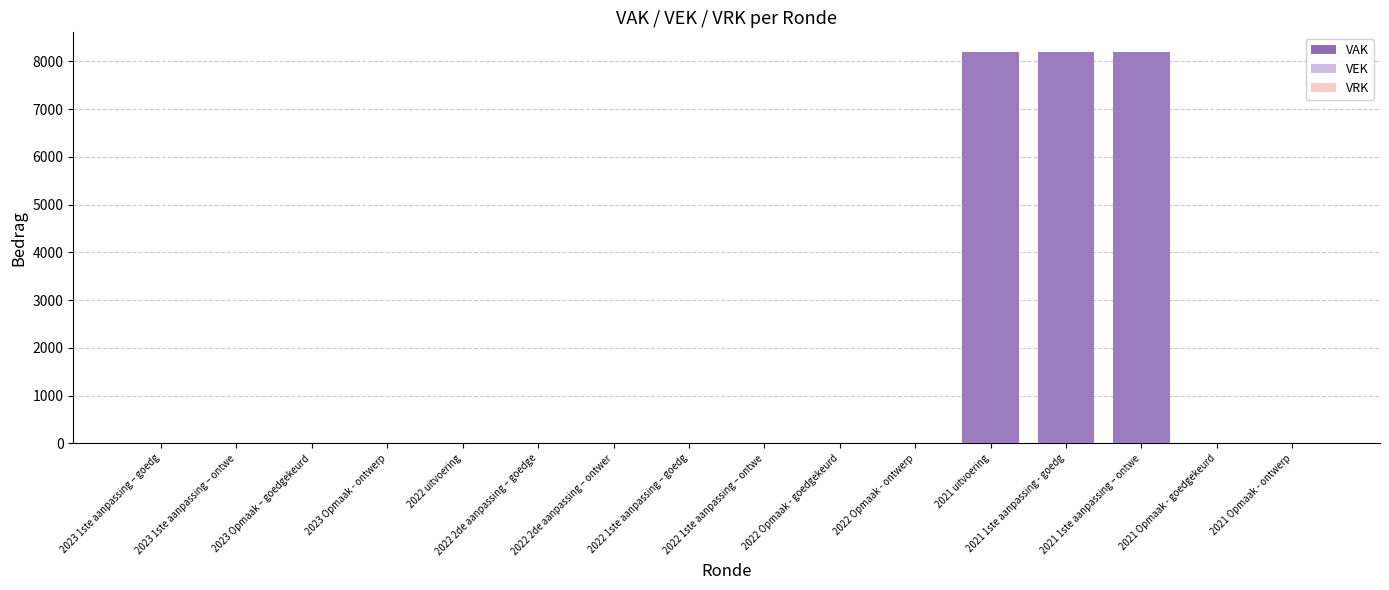

Is the value of VAK at 2022 Opmaak - ontwerp greater than the value of VRK at 2023 1ste aanpassing – ontwe?

No